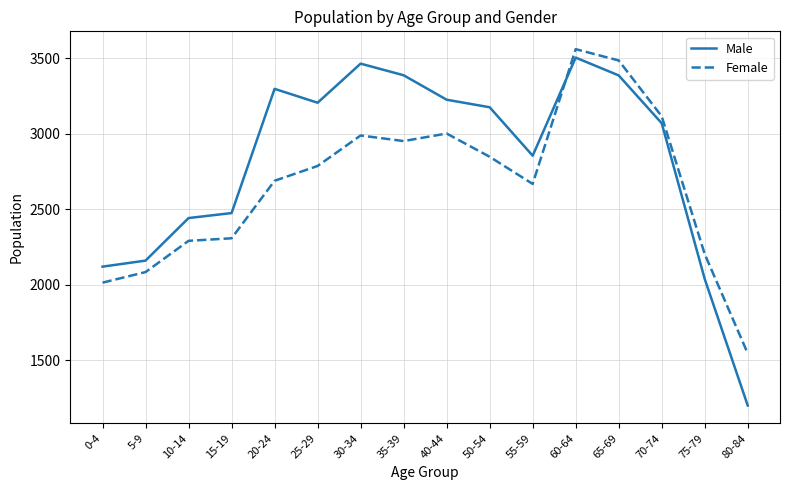

What position from the right is 15-19?

13